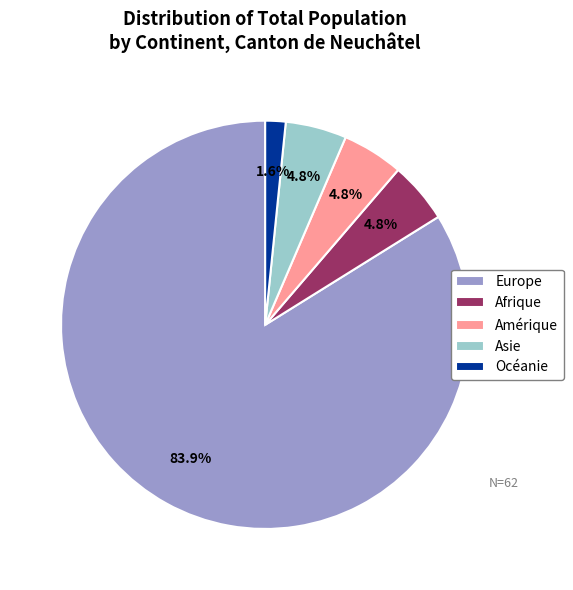

How many segments does this pie chart have?

5